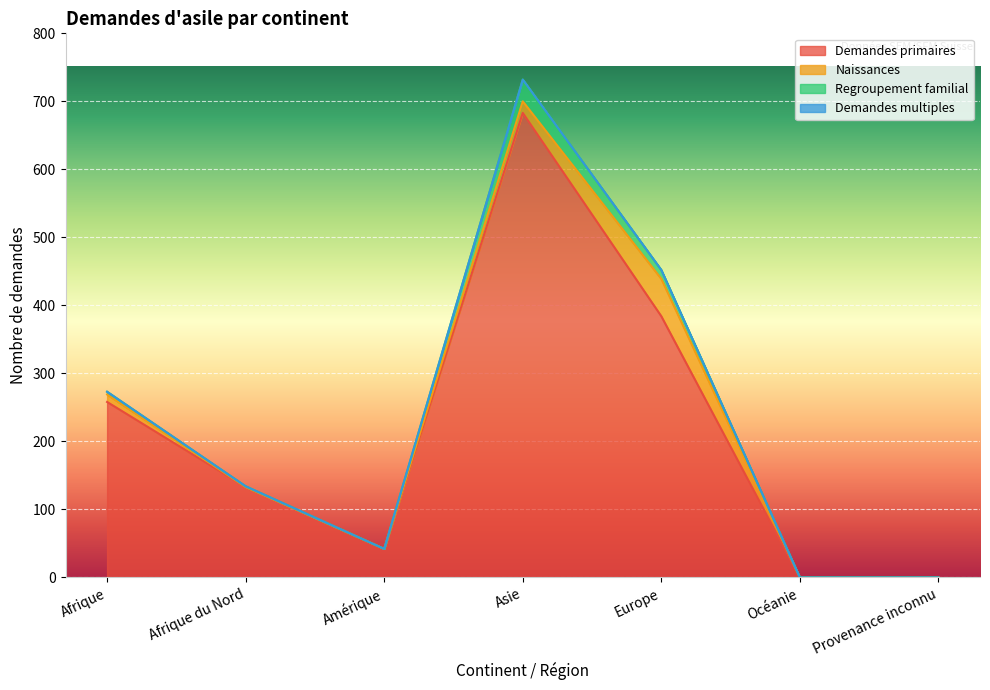

List the labels in order of Regroupement familial value, largest first.

Asie, Europe, Afrique, Afrique du Nord, Amérique, Océanie, Provenance inconnu